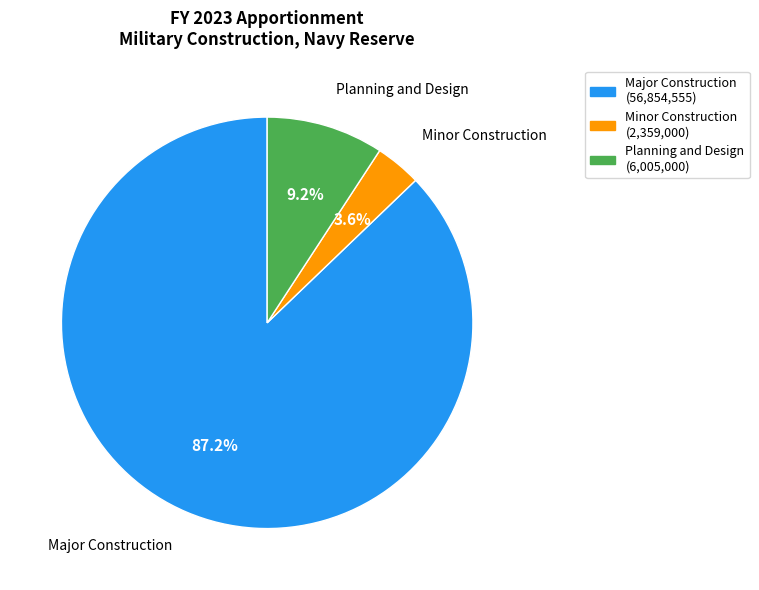

To the nearest percent, what percentage of the pie is Minor Construction?

4%